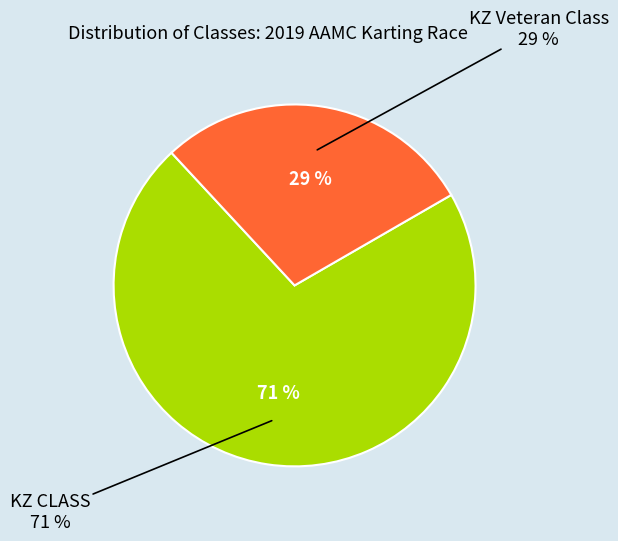

To the nearest percent, what percentage of the pie is KZ Veteran Class?

29%